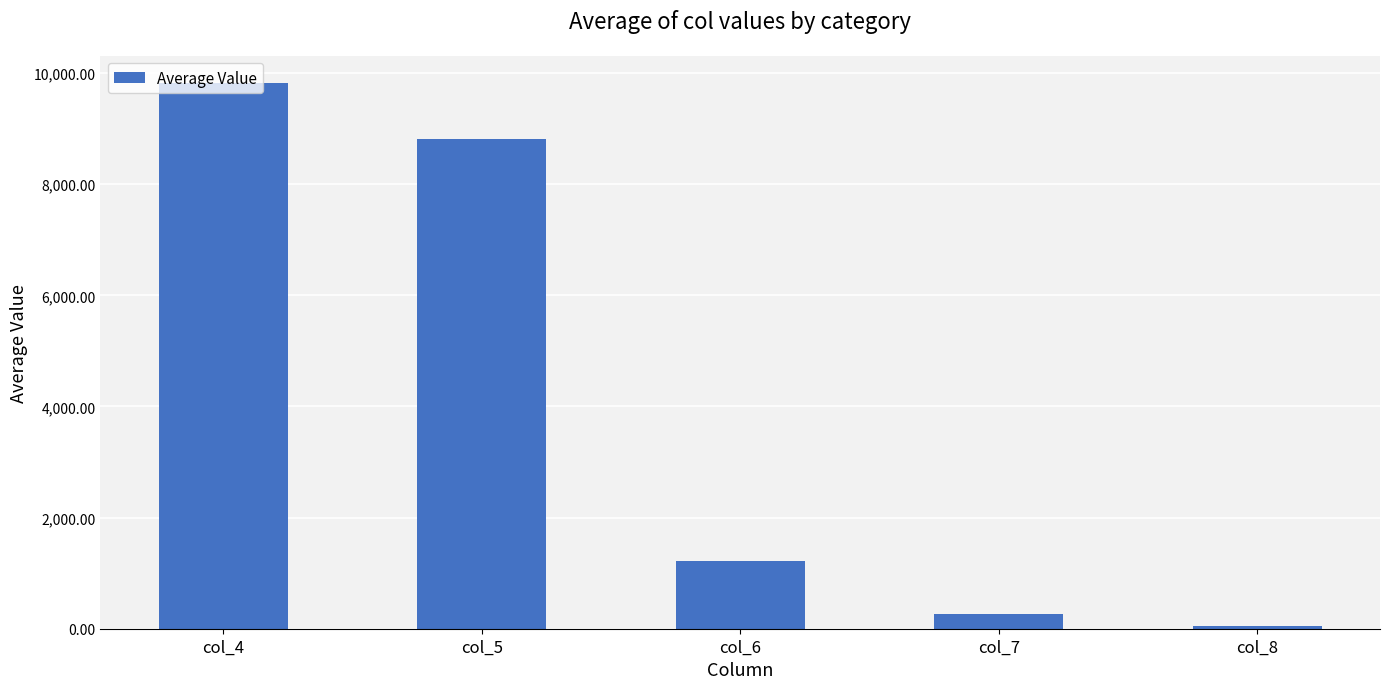

What is the value of the 3rd bar from the left?

1216.9